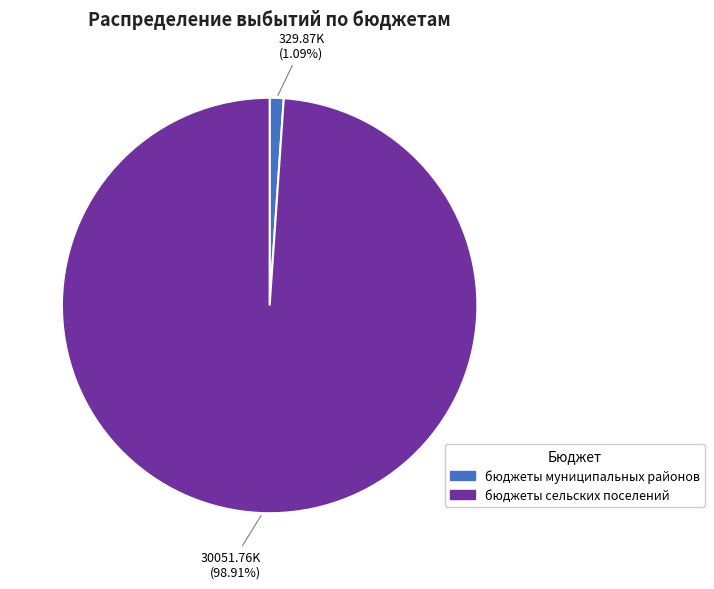

How many segments does this pie chart have?

2